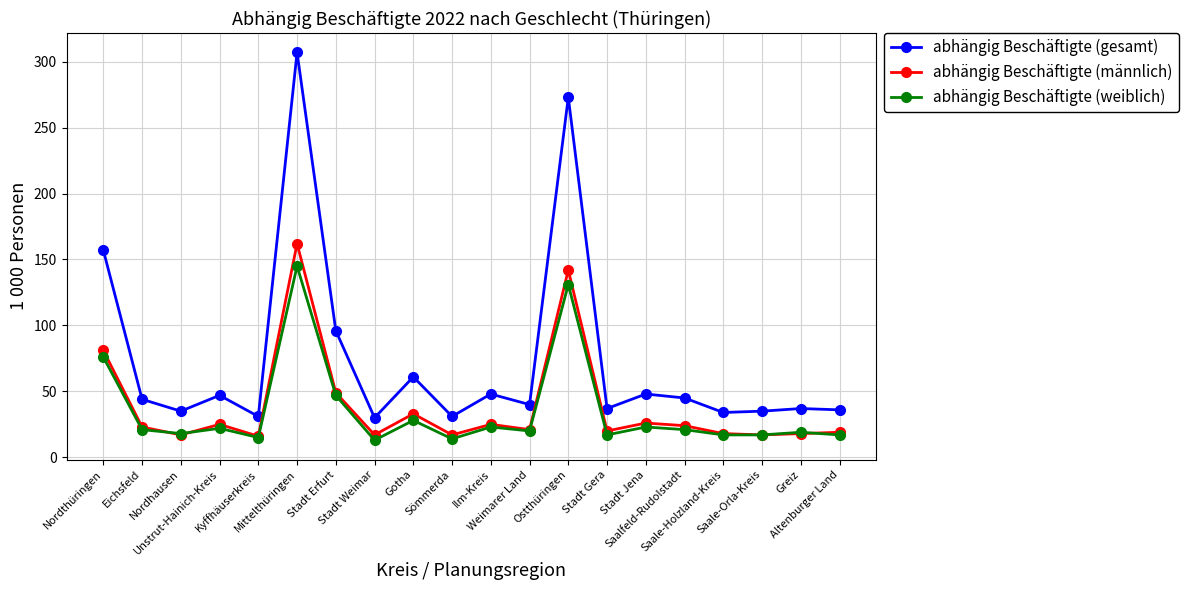

Rank the series by their maximum value, from highest to lowest.

abhängig Beschäftigte (gesamt), abhängig Beschäftigte (männlich), abhängig Beschäftigte (weiblich)